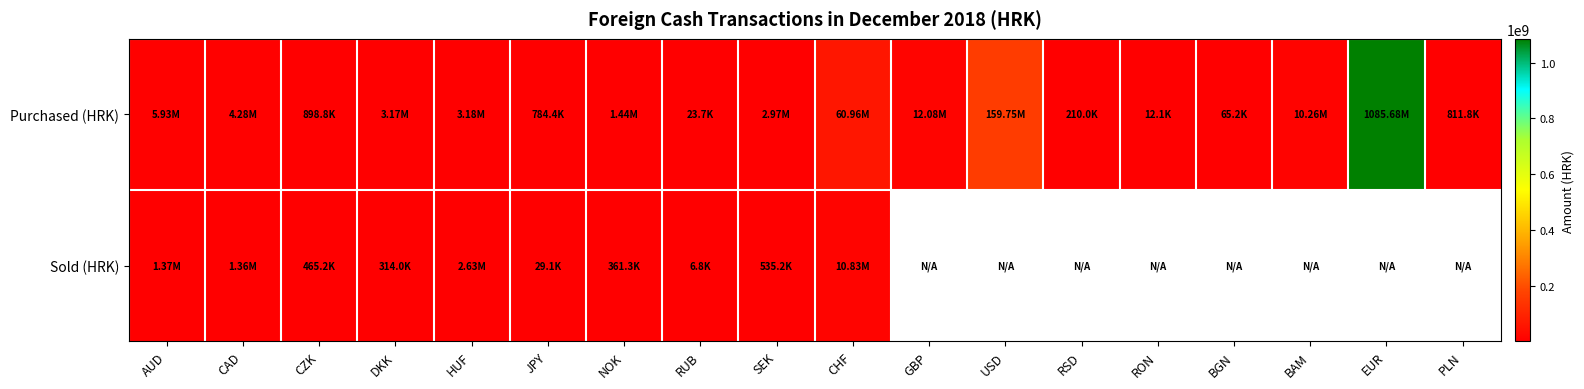

What value does the Purchased (HRK) series have at JPY?

784383.0